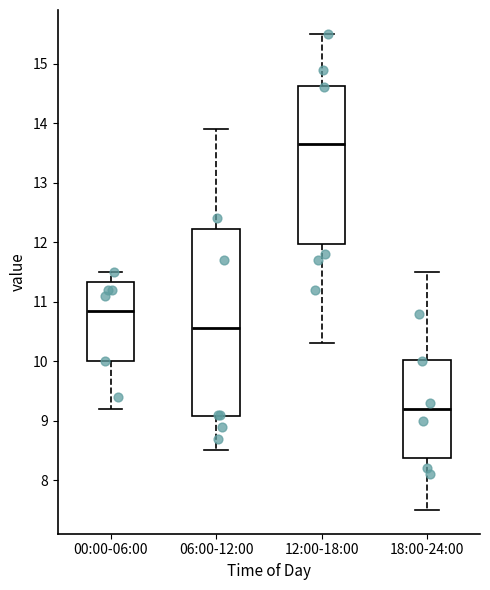

Reading left to right, transcribe this box plot: for each box, give where its median line is, the range the box spans, and where its two whiskers end, as read against the y-axis. The values are not printed on the chart, so give them approximately, as read against the axis.

00:00-06:00: median 10.9, box 10.0 to 11.3, whiskers 9.2 to 11.5
06:00-12:00: median 10.6, box 9.1 to 12.2, whiskers 8.5 to 13.9
12:00-18:00: median 13.7, box 12.0 to 14.6, whiskers 10.3 to 15.5
18:00-24:00: median 9.2, box 8.4 to 10.0, whiskers 7.5 to 11.5